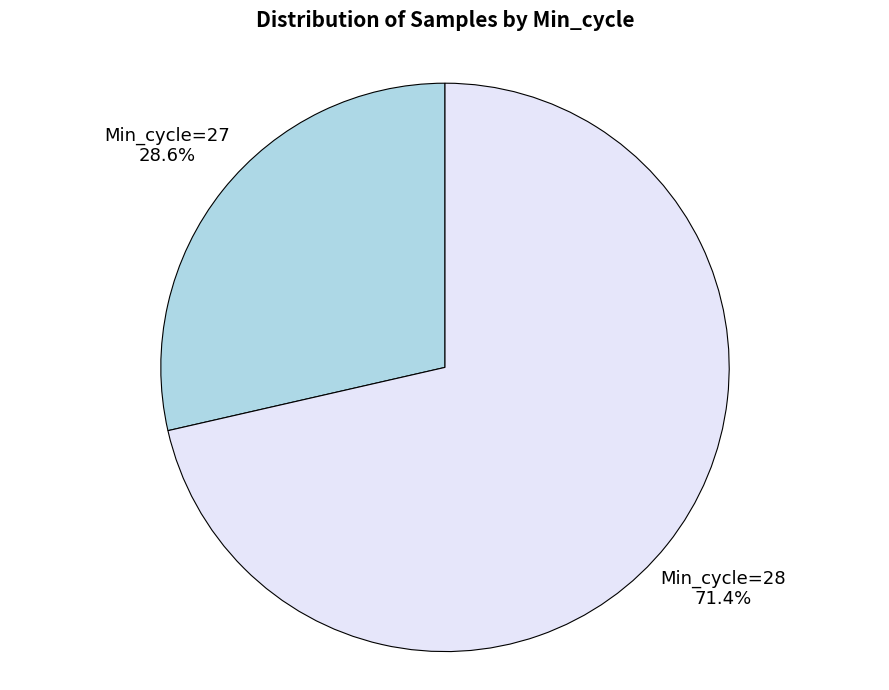

How many segments does this pie chart have?

2